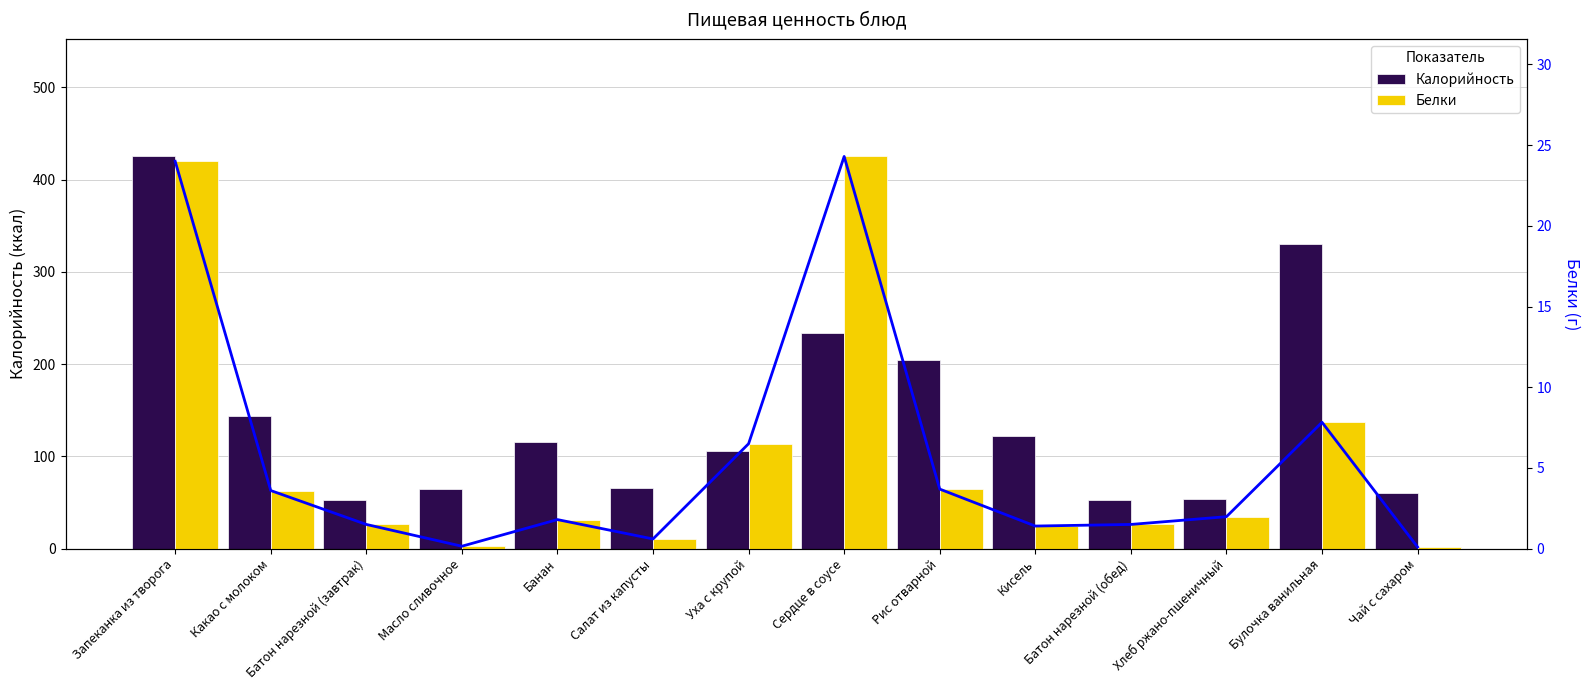

At Батон нарезной (обед), list the series in order from largest to smallest.

Калорийность, Белки